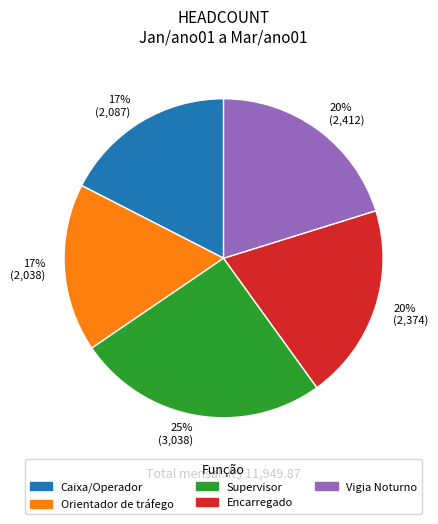

Which category has the biggest portion of the pie?

Supervisor